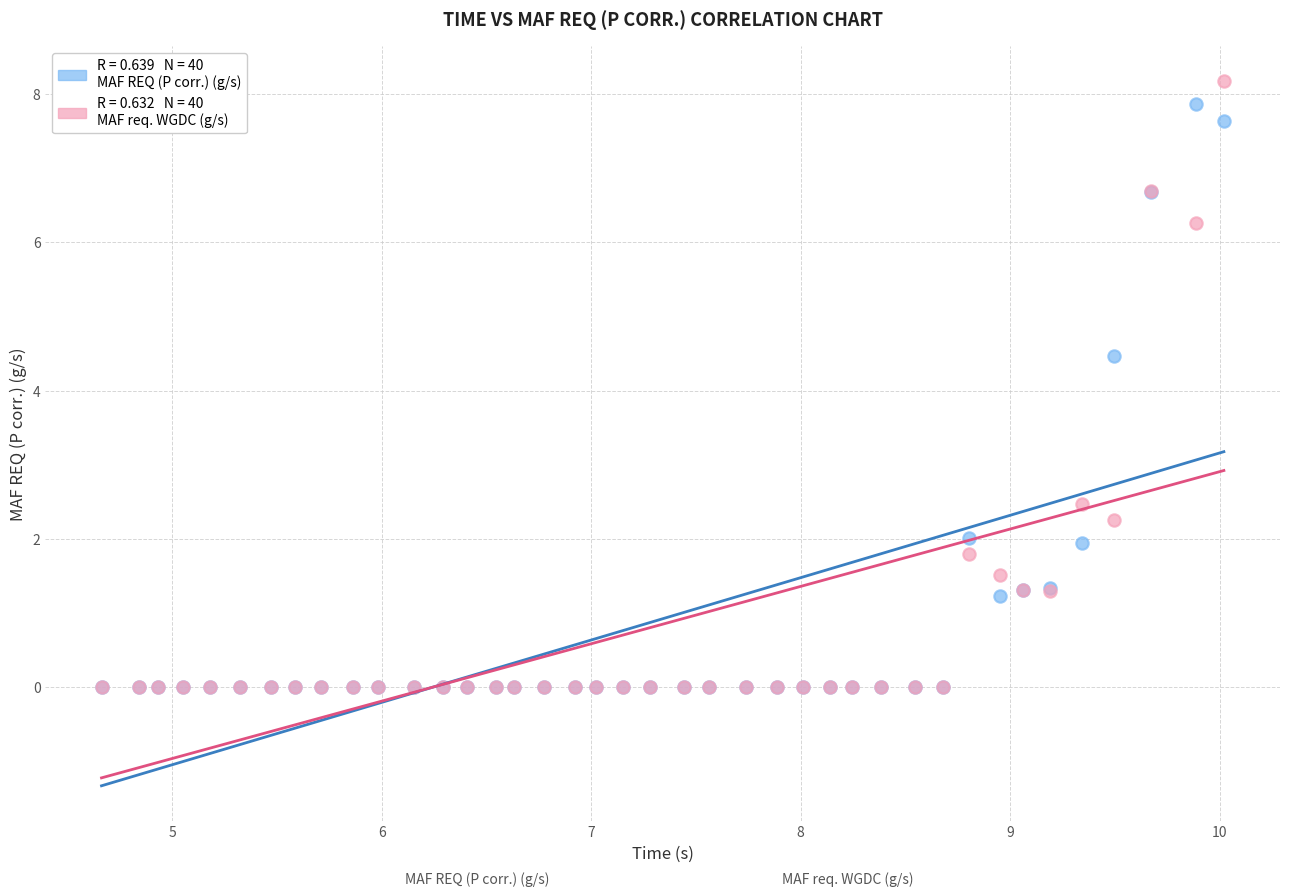

Across all series, what Y value is closest to 4?

4.5